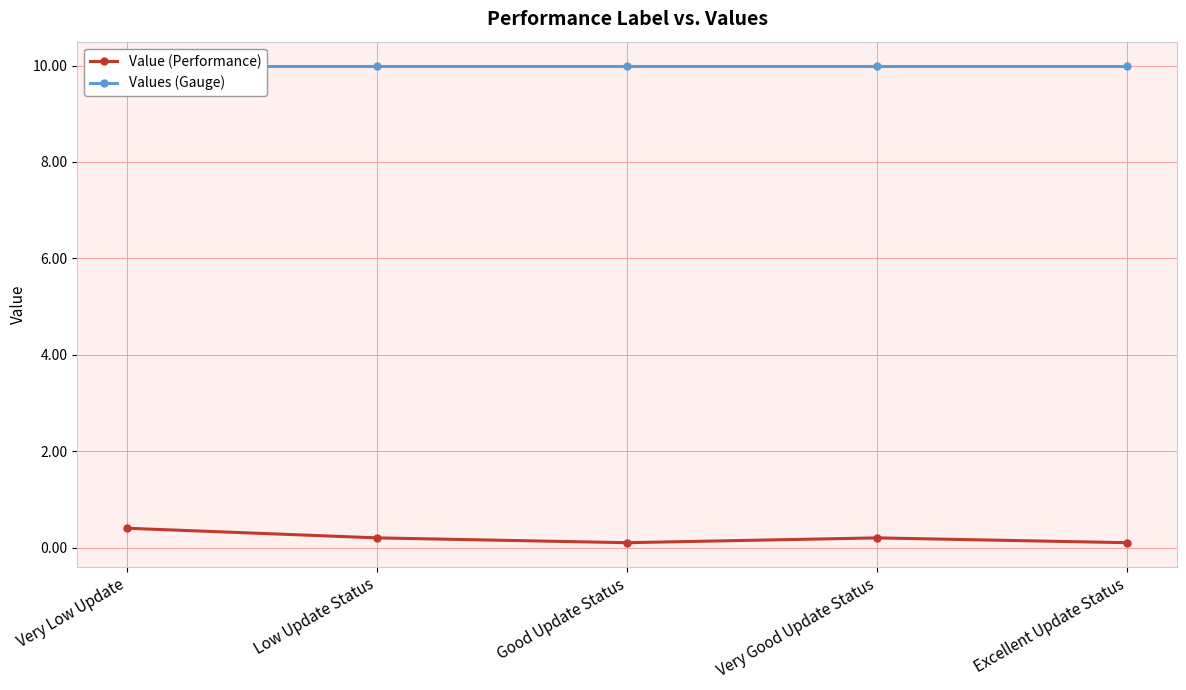

At Low Update Status, list the series in order from largest to smallest.

Values (Gauge), Value (Performance)